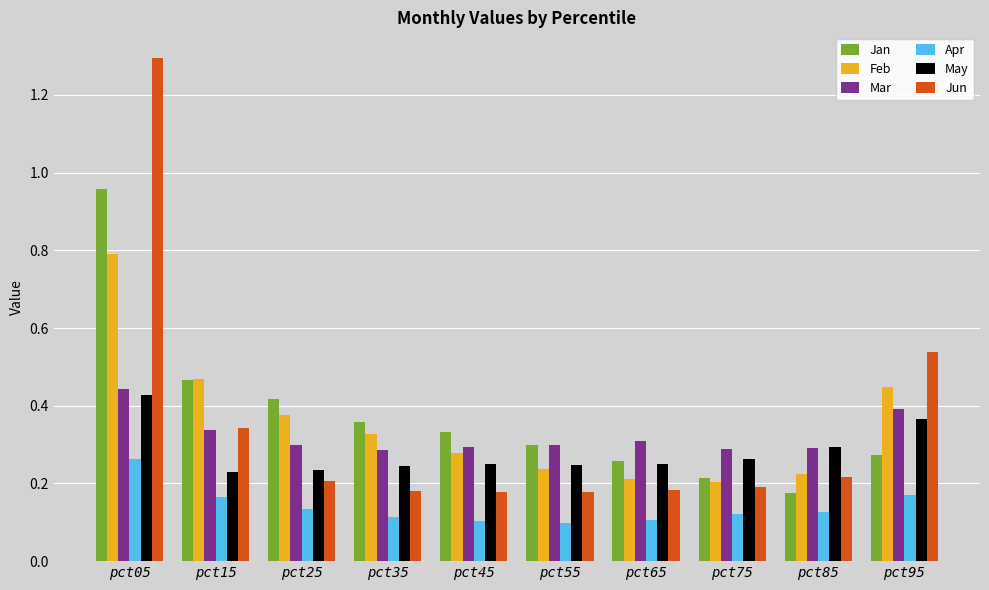

Between pct25 and pct75, which series saw the biggest shift?

Jan